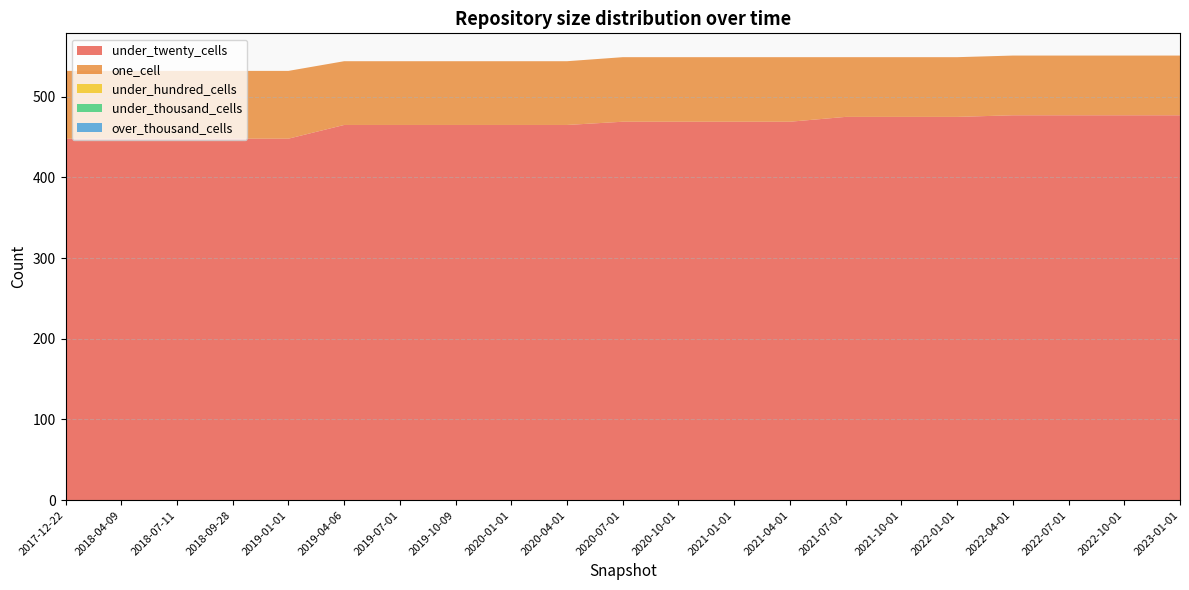

Reading left to right, list all the values displayed in this chart.

under_twenty_cells: 2017-12-22=448	2018-04-09=448	2018-07-11=448	2018-09-28=448	2019-01-01=448	2019-04-06=465	2019-07-01=465	2019-10-09=465	2020-01-01=465	2020-04-01=465	2020-07-01=469	2020-10-01=469	2021-01-01=469	2021-04-01=469	2021-07-01=475	2021-10-01=475	2022-01-01=475	2022-04-01=477	2022-07-01=477	2022-10-01=477	2023-01-01=477
one_cell: 2017-12-22=84	2018-04-09=84	2018-07-11=84	2018-09-28=84	2019-01-01=84	2019-04-06=79	2019-07-01=79	2019-10-09=79	2020-01-01=79	2020-04-01=79	2020-07-01=80	2020-10-01=80	2021-01-01=80	2021-04-01=80	2021-07-01=74	2021-10-01=74	2022-01-01=74	2022-04-01=74	2022-07-01=74	2022-10-01=74	2023-01-01=74
under_hundred_cells: 2017-12-22=0	2018-04-09=0	2018-07-11=0	2018-09-28=0	2019-01-01=0	2019-04-06=0	2019-07-01=0	2019-10-09=0	2020-01-01=0	2020-04-01=0	2020-07-01=0	2020-10-01=0	2021-01-01=0	2021-04-01=0	2021-07-01=0	2021-10-01=0	2022-01-01=0	2022-04-01=0	2022-07-01=0	2022-10-01=0	2023-01-01=0
under_thousand_cells: 2017-12-22=0	2018-04-09=0	2018-07-11=0	2018-09-28=0	2019-01-01=0	2019-04-06=0	2019-07-01=0	2019-10-09=0	2020-01-01=0	2020-04-01=0	2020-07-01=0	2020-10-01=0	2021-01-01=0	2021-04-01=0	2021-07-01=0	2021-10-01=0	2022-01-01=0	2022-04-01=0	2022-07-01=0	2022-10-01=0	2023-01-01=0
over_thousand_cells: 2017-12-22=0	2018-04-09=0	2018-07-11=0	2018-09-28=0	2019-01-01=0	2019-04-06=0	2019-07-01=0	2019-10-09=0	2020-01-01=0	2020-04-01=0	2020-07-01=0	2020-10-01=0	2021-01-01=0	2021-04-01=0	2021-07-01=0	2021-10-01=0	2022-01-01=0	2022-04-01=0	2022-07-01=0	2022-10-01=0	2023-01-01=0